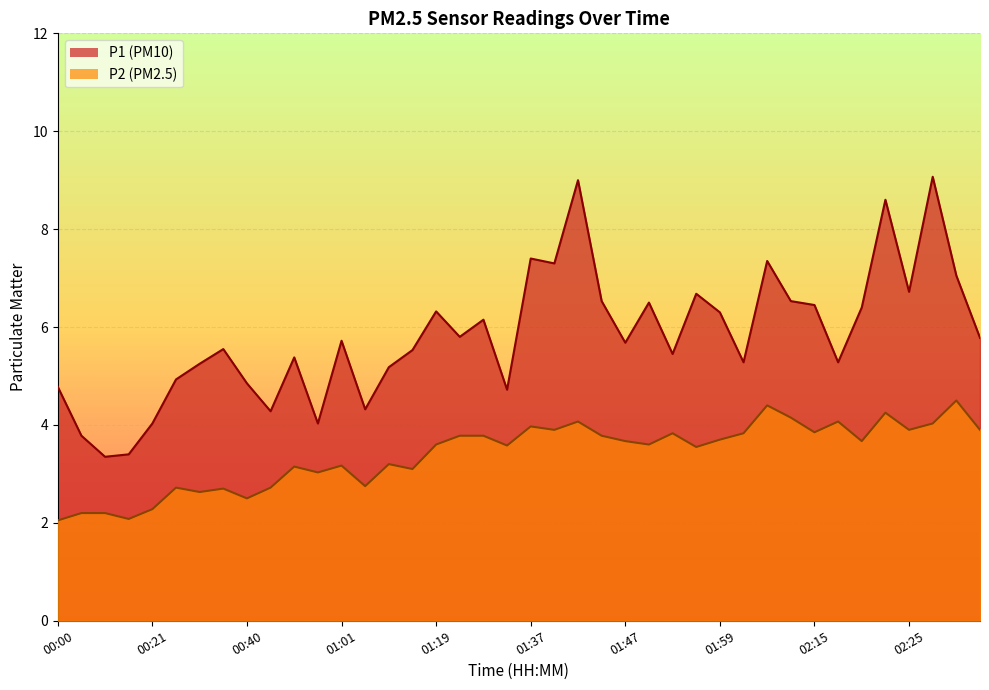

True or false: P2 and P1 intersect in this chart.

False